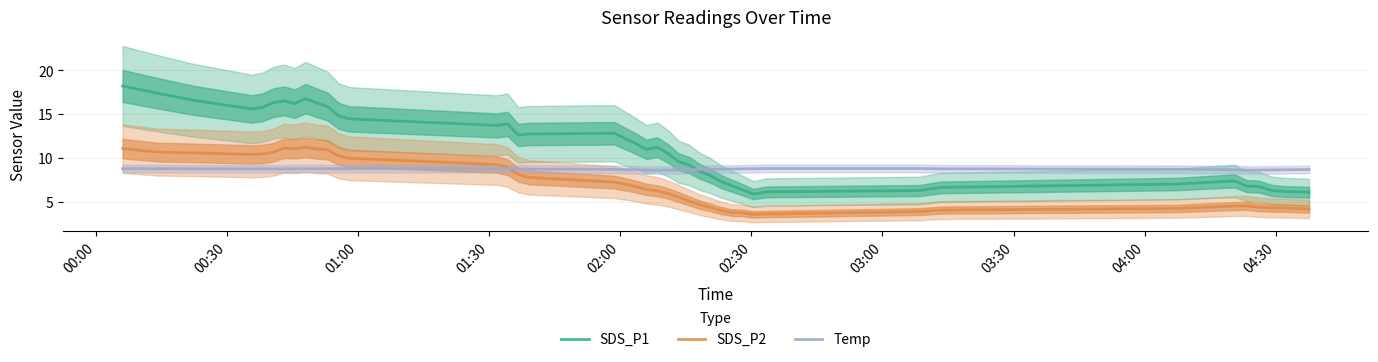

True or false: SDS_P2 and SDS_P1 intersect in this chart.

False